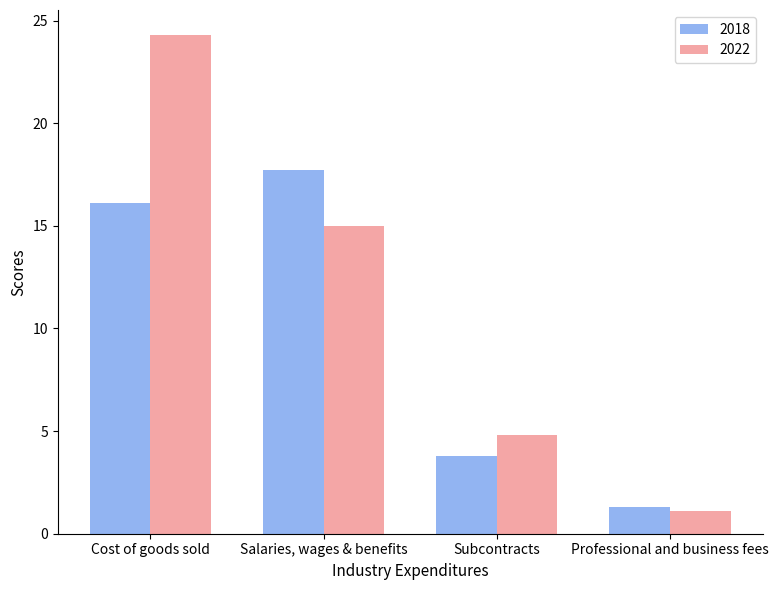

At Cost of goods sold, list the series in order from largest to smallest.

2022, 2018